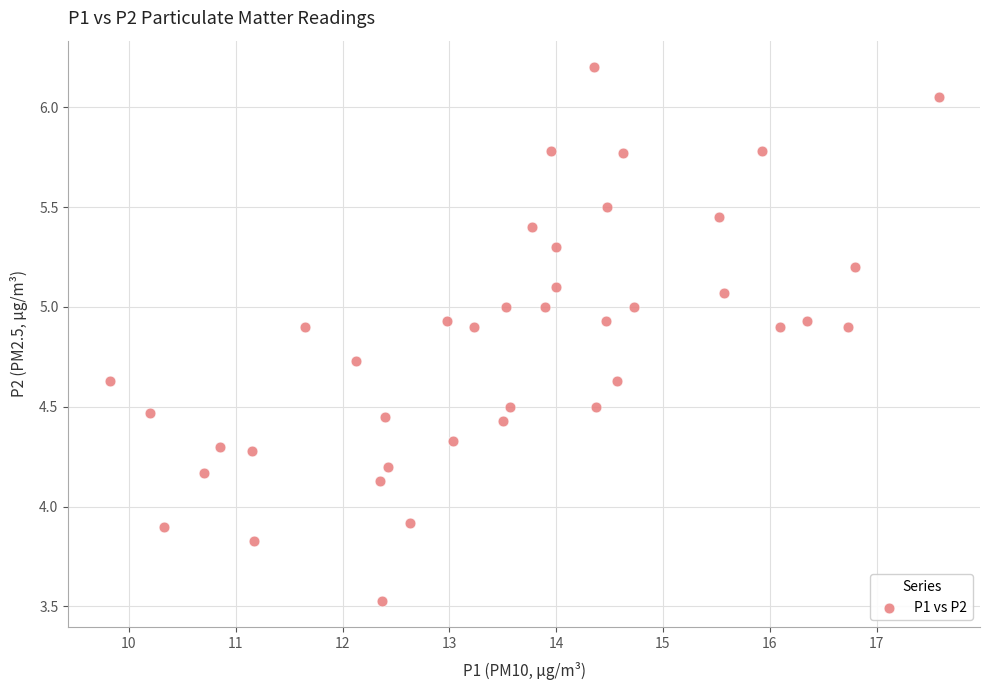

What is the range of Y values (max minus min)?

2.7